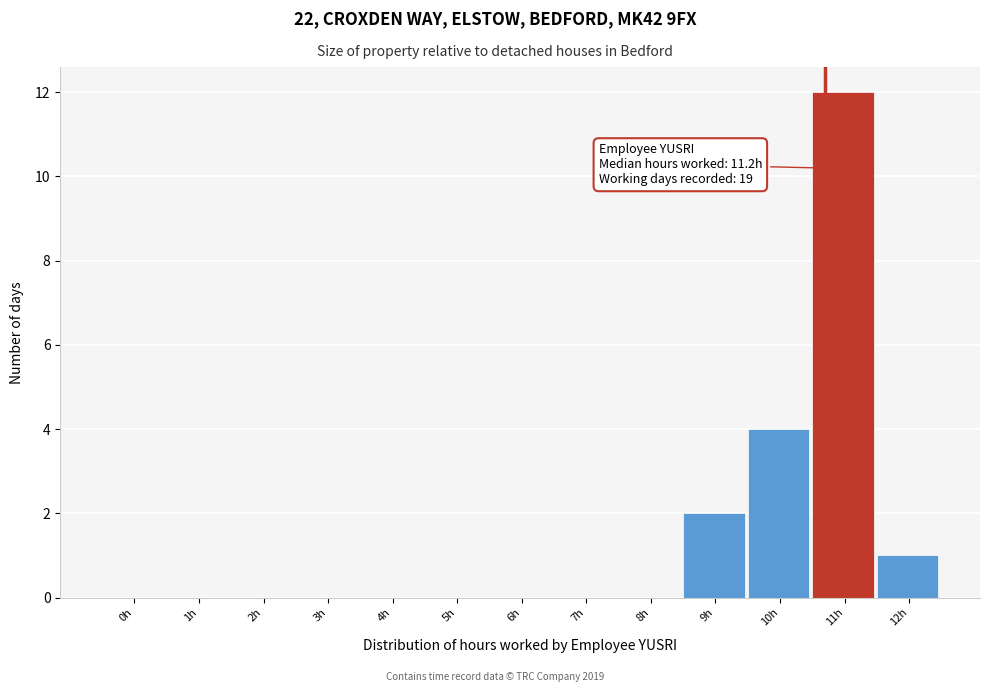

Reading left to right, extract all data points from this chart.

0h=0	1h=0	2h=0	3h=0	4h=0	5h=0	6h=0	7h=0	8h=0	9h=2	10h=4	11h=12	12h=1